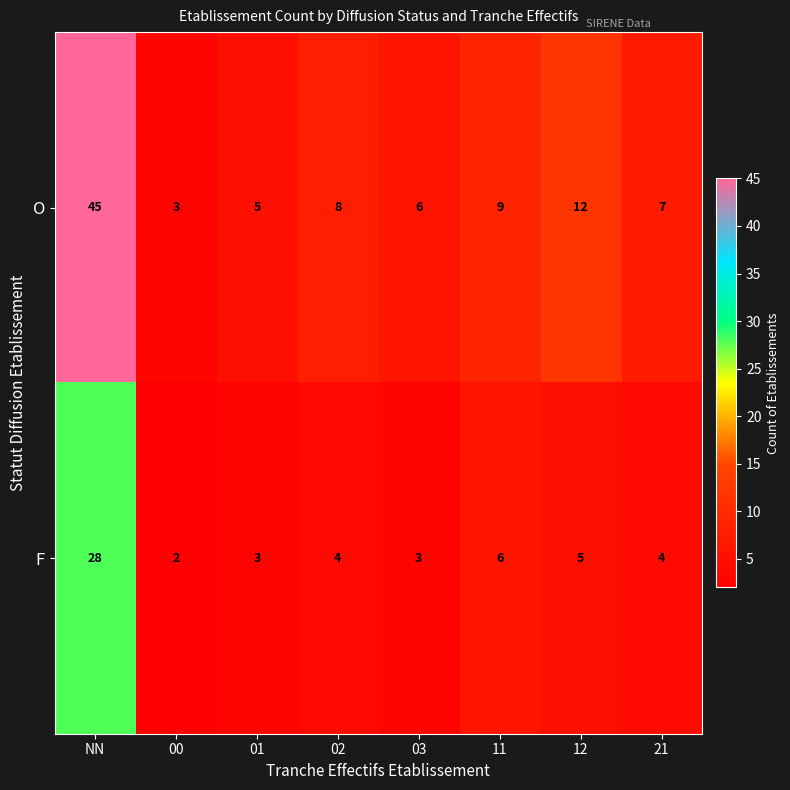

At which category is the sum across all series the highest?

NN